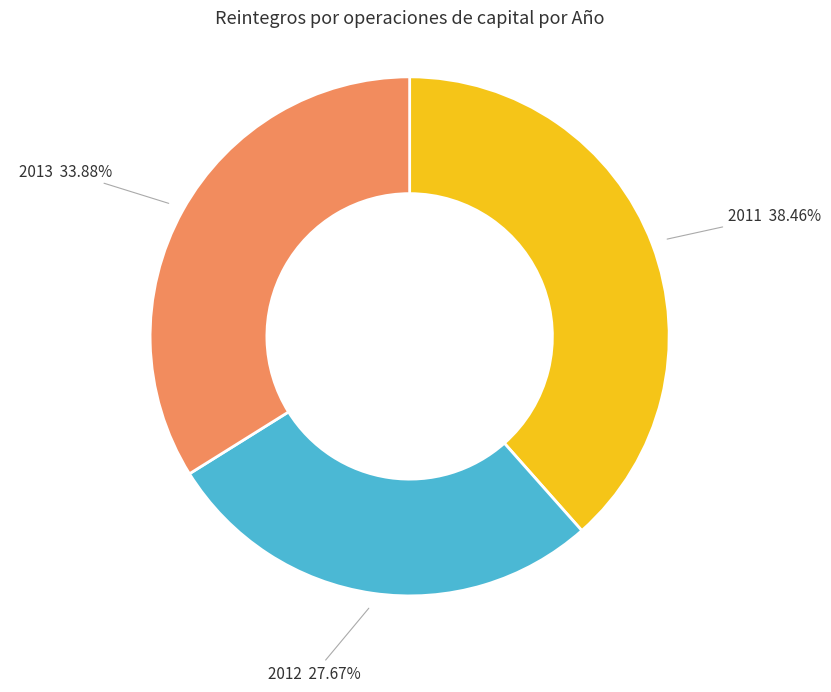

Does 2012 27.67% account for over 50% of the chart?

No